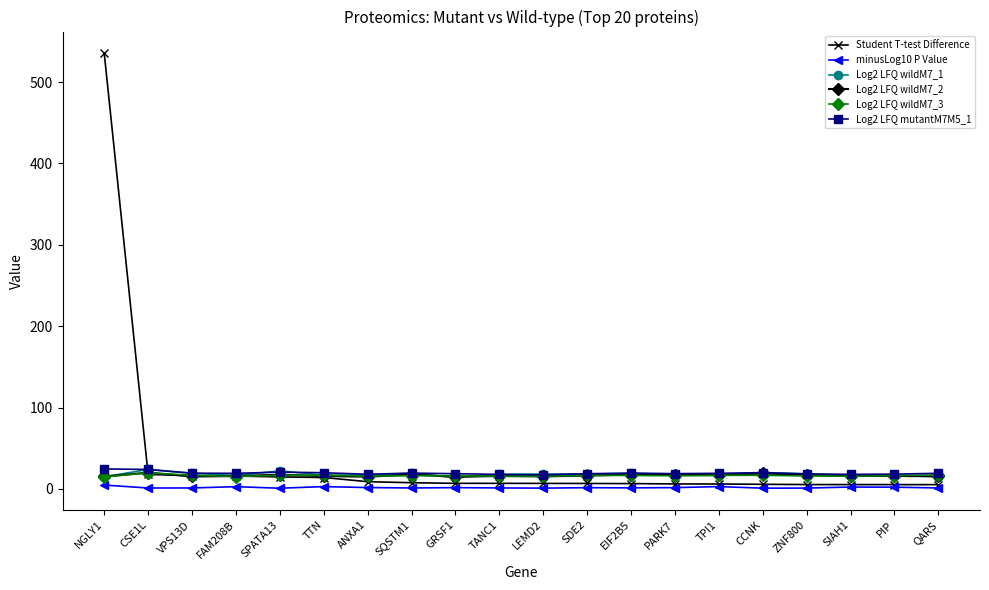

How many times do Log2 LFQ wildM7_2 and Log2 LFQ wildM7_3 cross each other?

9